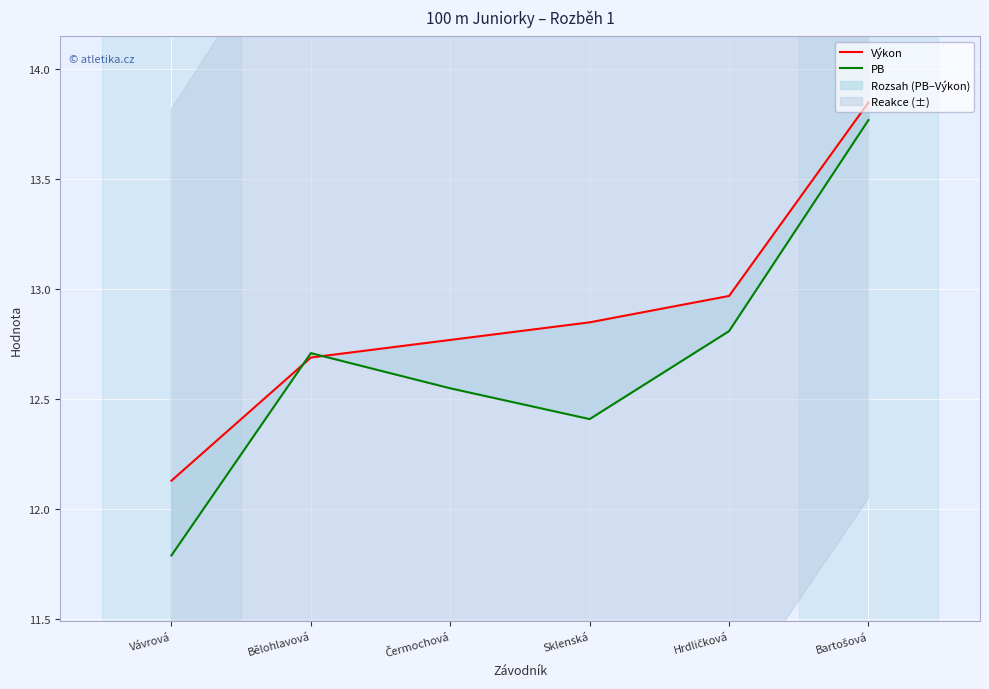

At which label is PB closest to 12?

Vávrová